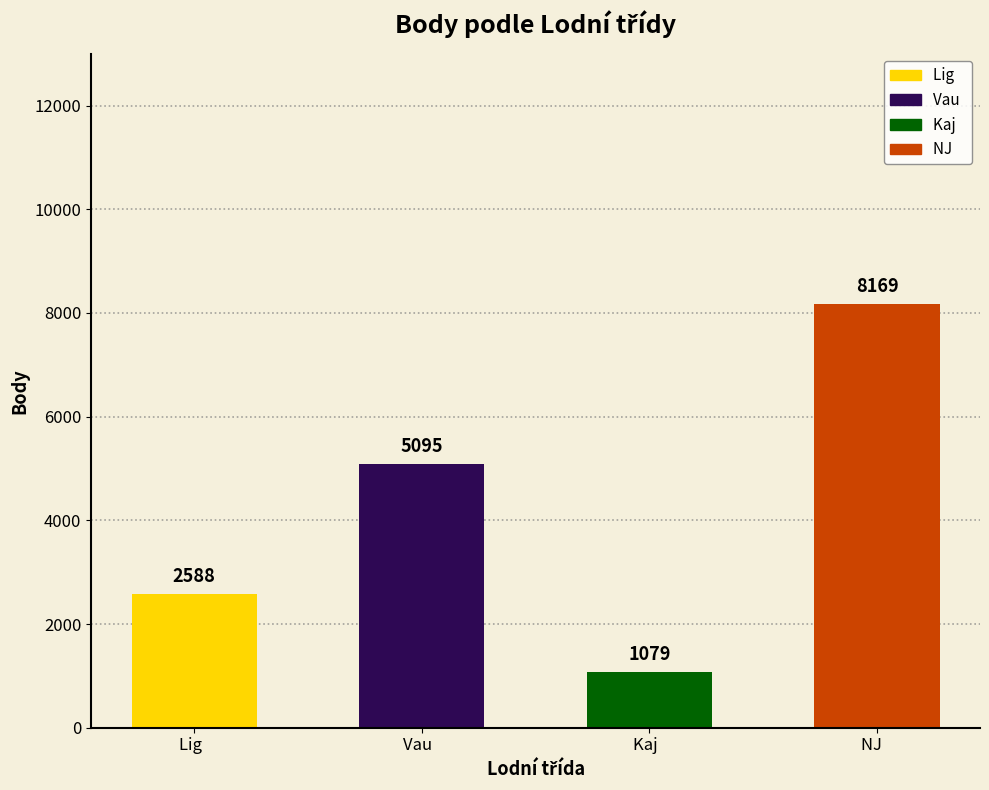

List the labels in order of value, smallest first.

Kaj  , Lig  , Vau  , NJ   